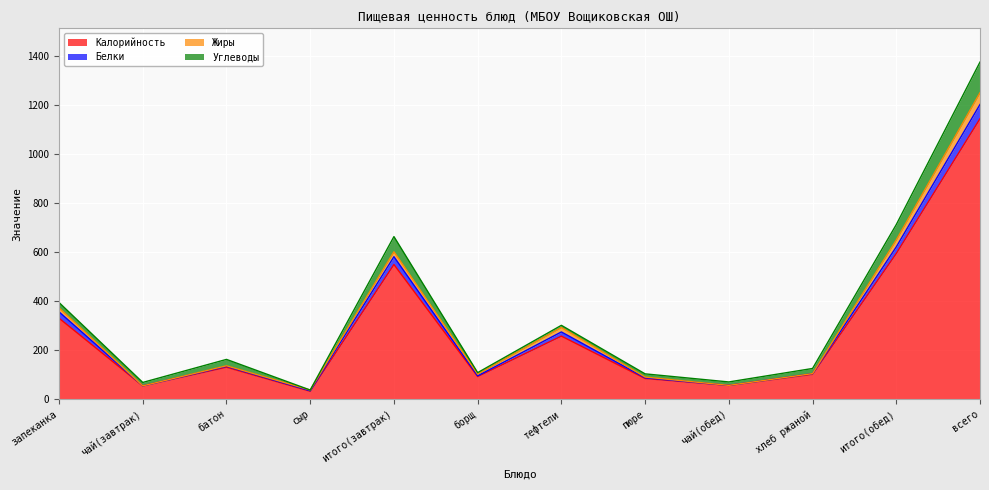

At which label does Калорийность reach its peak?

всего